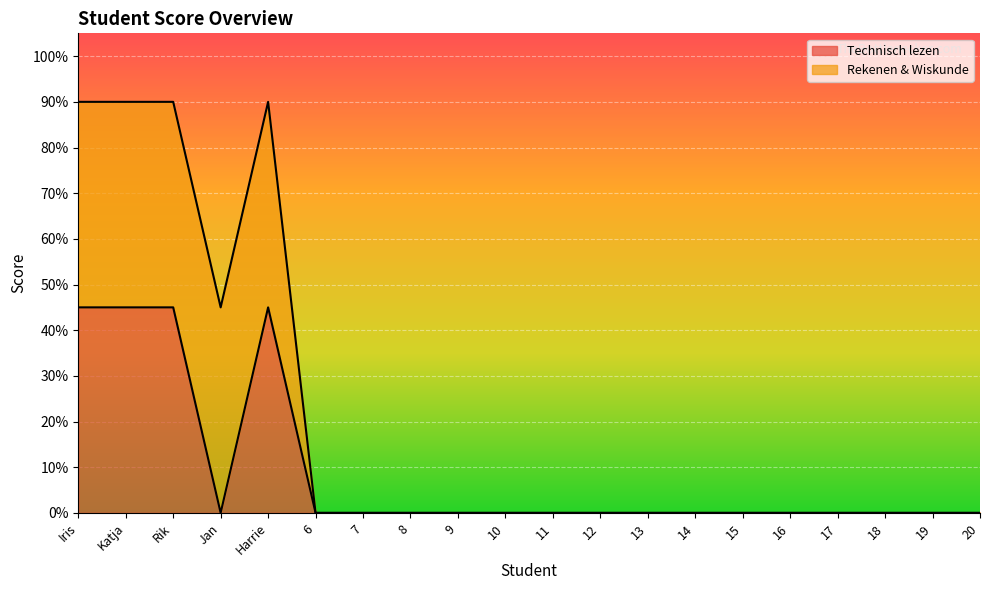

What is the label of the 3rd point from the left?

Rik